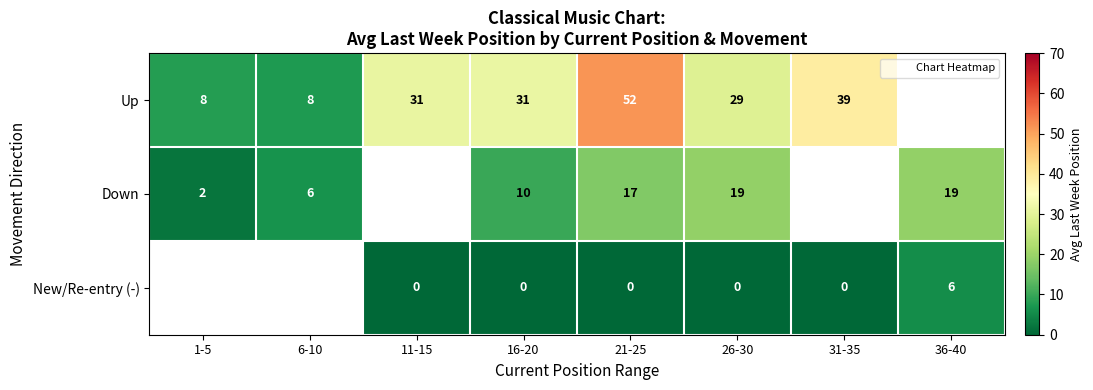

How many distinct data groups are displayed?

3